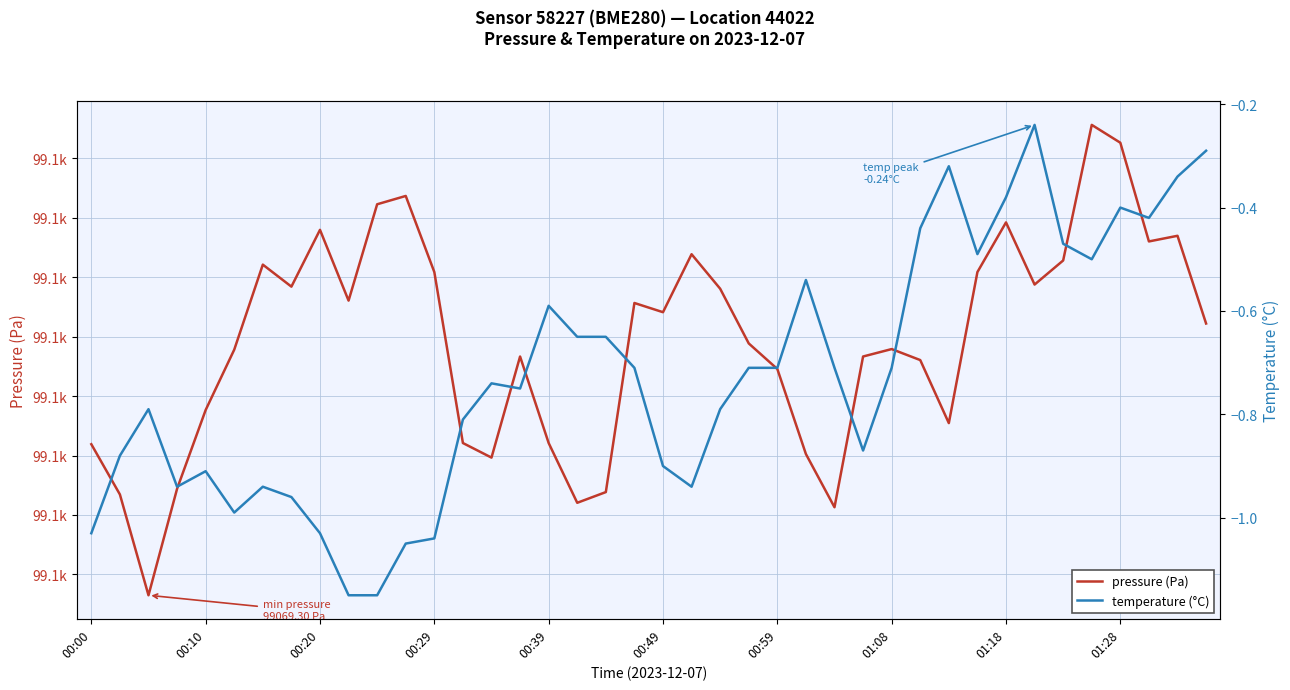

Rank the series by their maximum value, from highest to lowest.

pressure (Pa), temperature (°C)